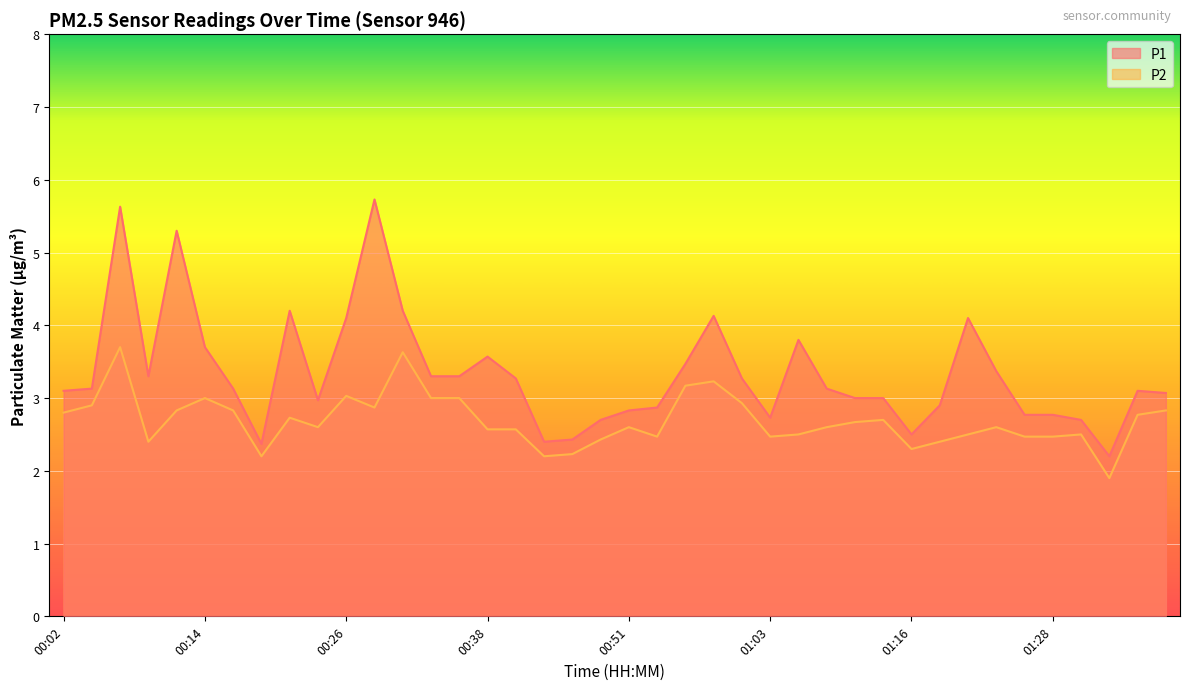

Read the P2 value at 01:06.

2.5